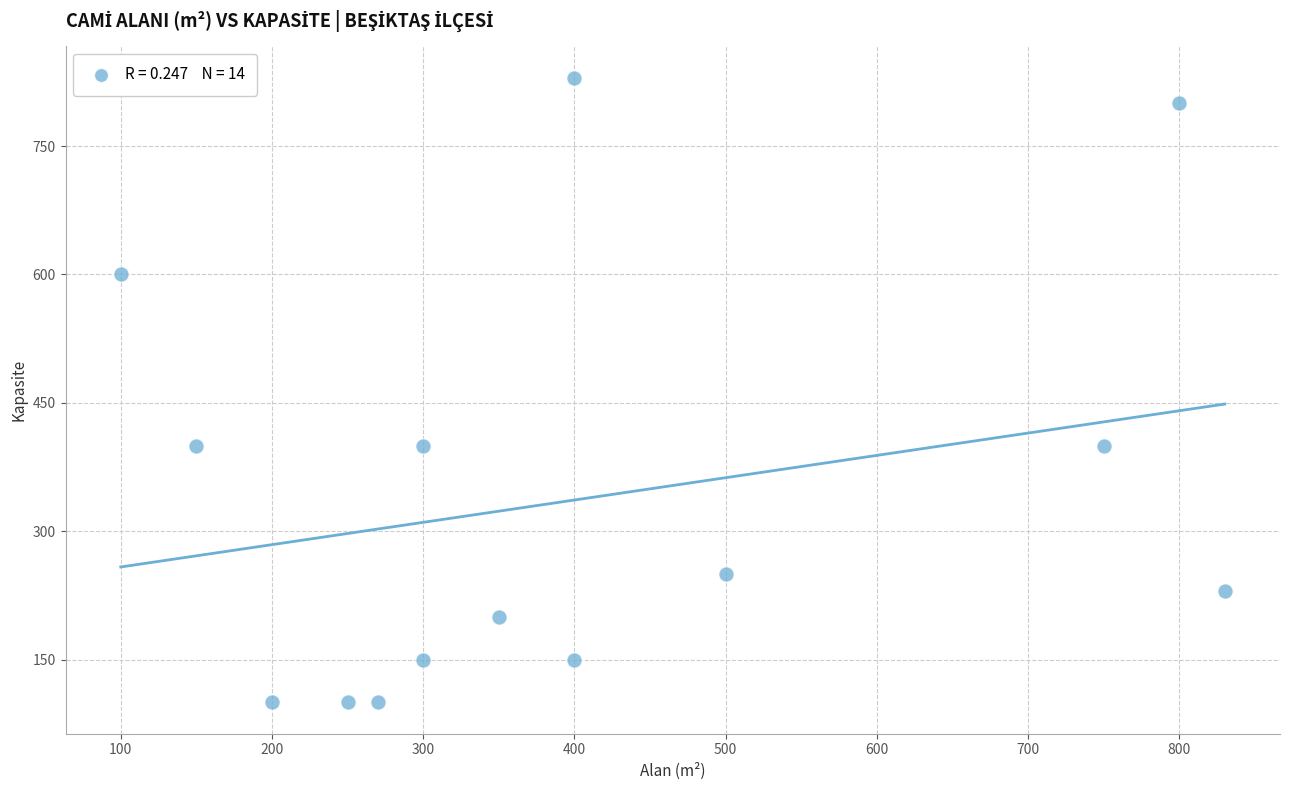

What is the range of X values (max minus min)?

730